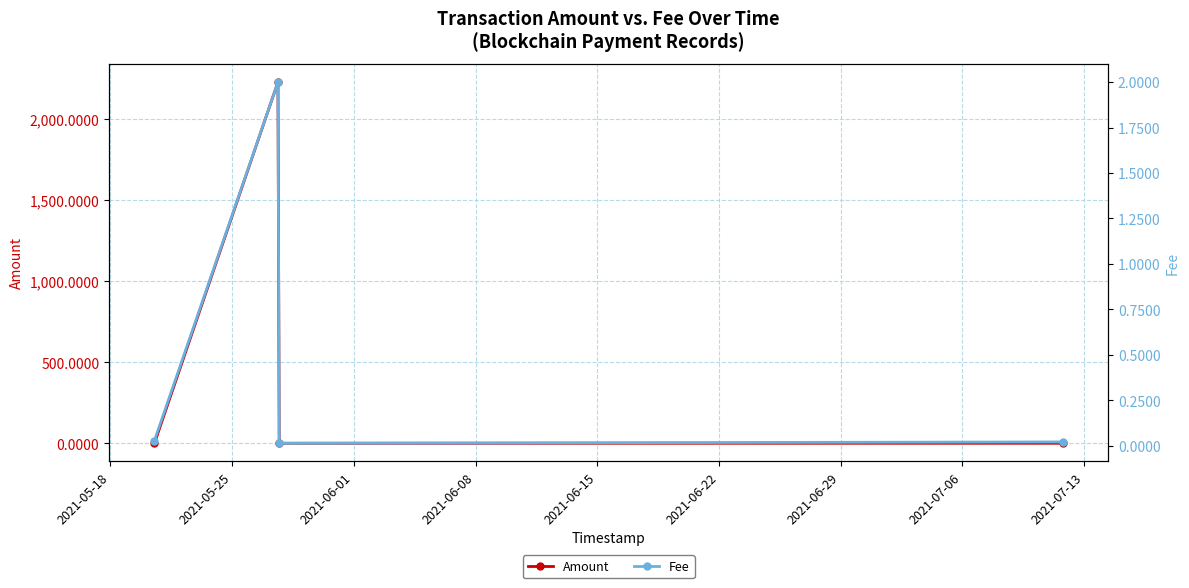

What is the value of the Fee point at the 2nd from the left?

2.0